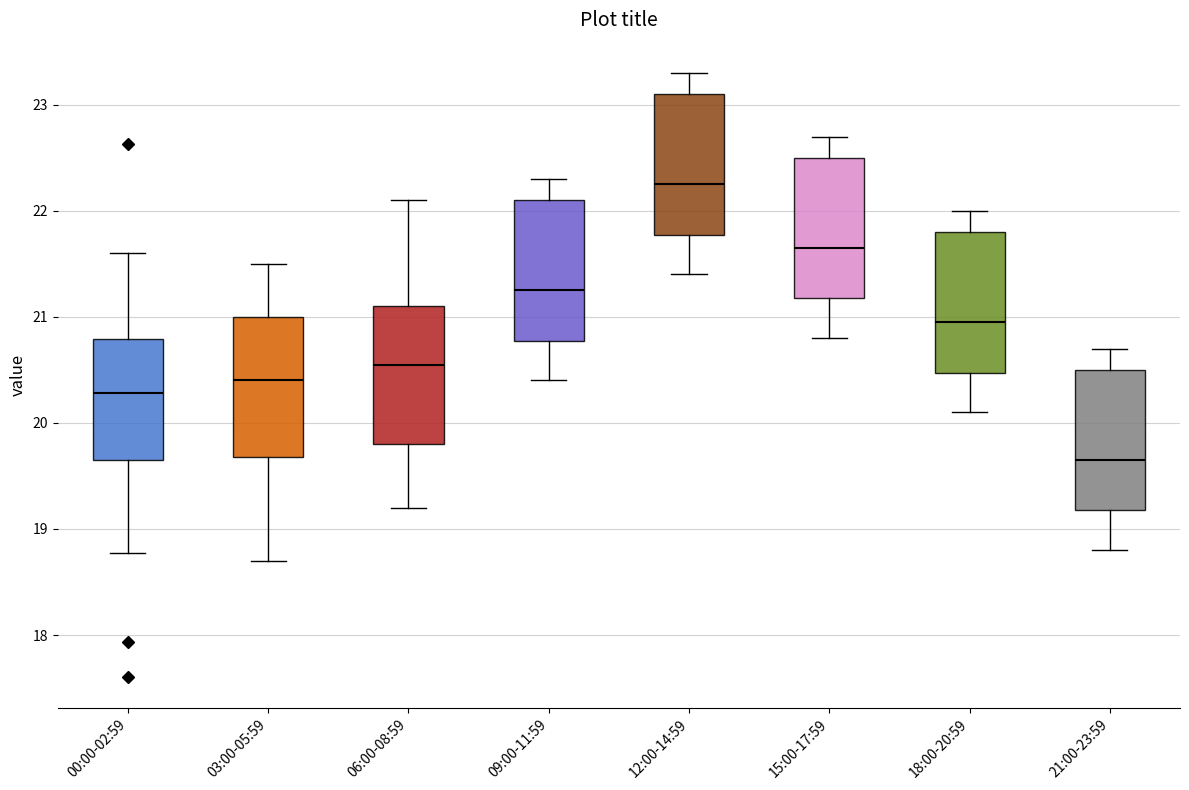

Reading left to right, read every box against the y-axis: the position of its median line, the range the box covers, and the ends of its whiskers. The values are not printed on the chart, so give them approximately, as read against the axis.

00:00-02:59: median 20.3, box 19.7 to 20.8, whiskers 18.8 to 21.6
03:00-05:59: median 20.4, box 19.7 to 21.0, whiskers 18.7 to 21.5
06:00-08:59: median 20.6, box 19.8 to 21.1, whiskers 19.2 to 22.1
09:00-11:59: median 21.3, box 20.8 to 22.1, whiskers 20.4 to 22.3
12:00-14:59: median 22.3, box 21.8 to 23.1, whiskers 21.4 to 23.3
15:00-17:59: median 21.7, box 21.2 to 22.5, whiskers 20.8 to 22.7
18:00-20:59: median 21.0, box 20.5 to 21.8, whiskers 20.1 to 22.0
21:00-23:59: median 19.7, box 19.2 to 20.5, whiskers 18.8 to 20.7